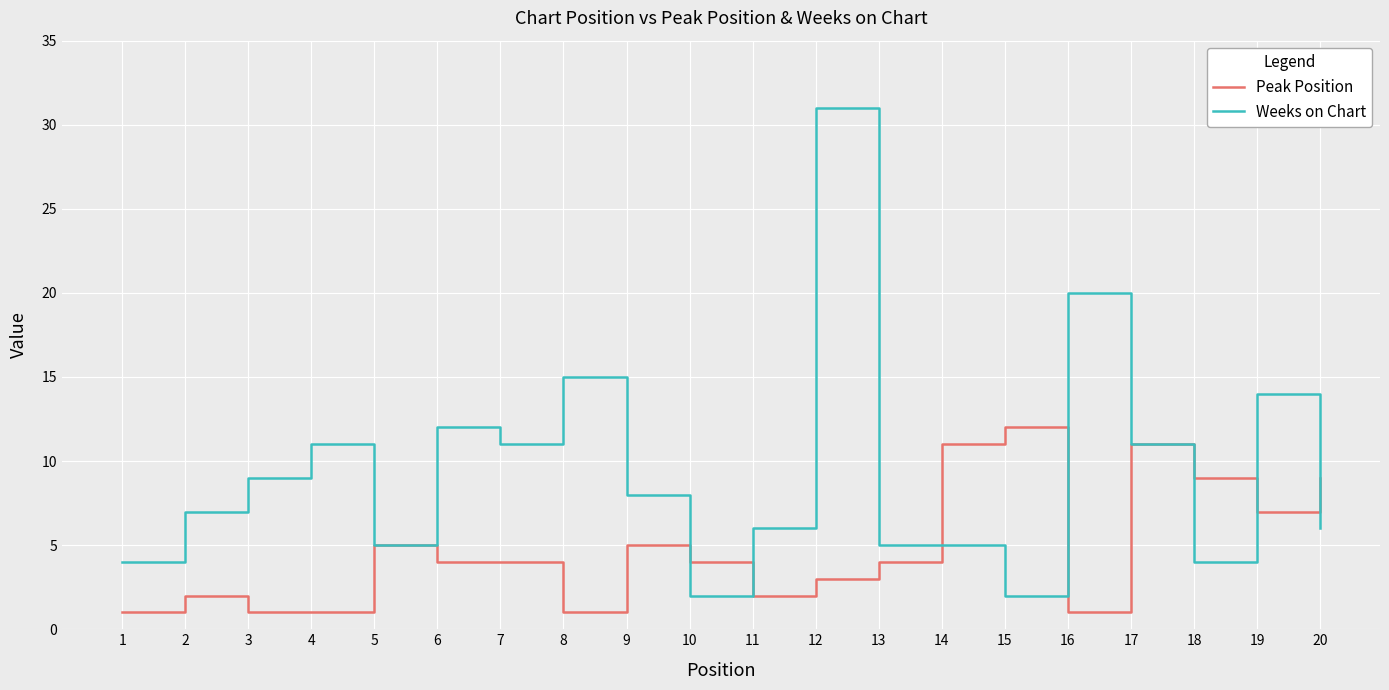

List the series in order of their peak value, lowest first.

Peak Position, Weeks on Chart